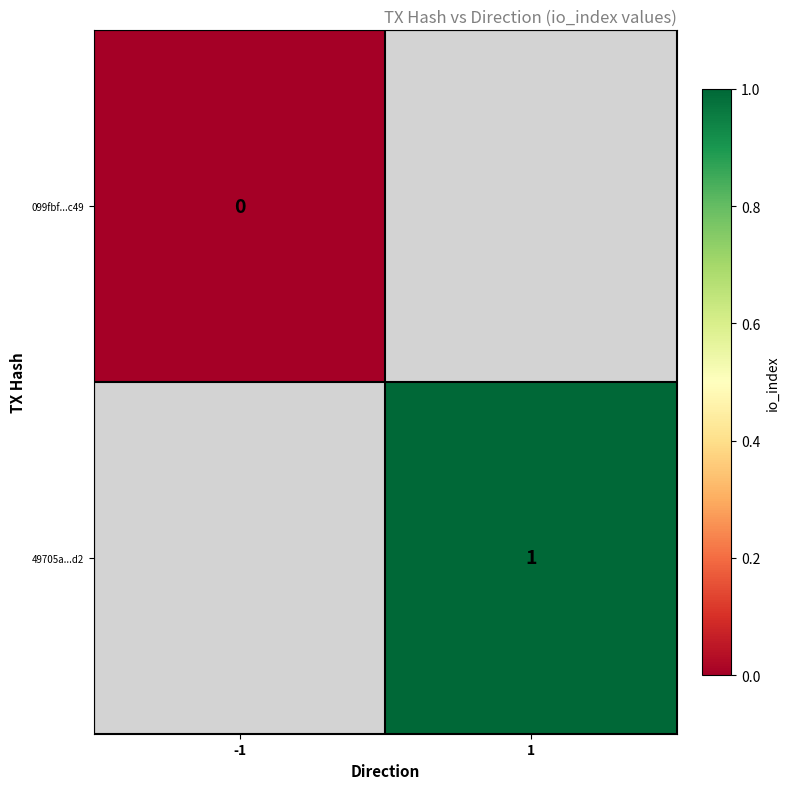

List the series in order of their peak value, lowest first.

099fbf...c49, 49705a...d2